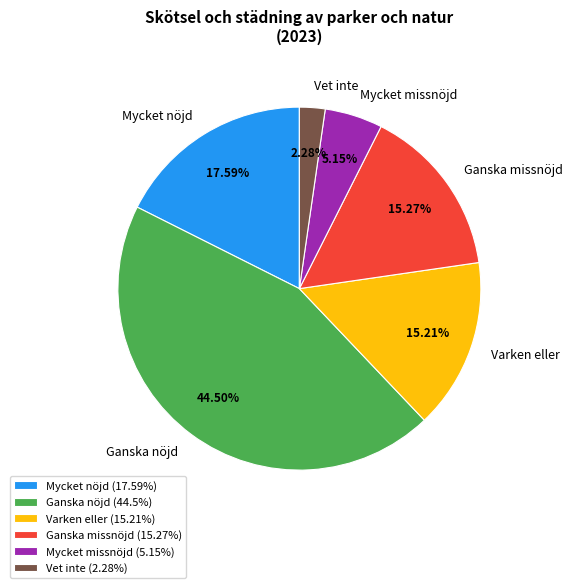

Which category has the biggest portion of the pie?

Ganska nöjd